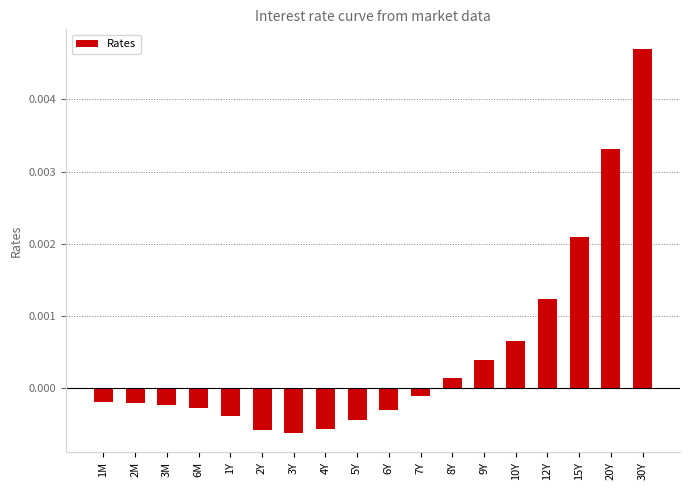

What position from the left is 8Y?

12